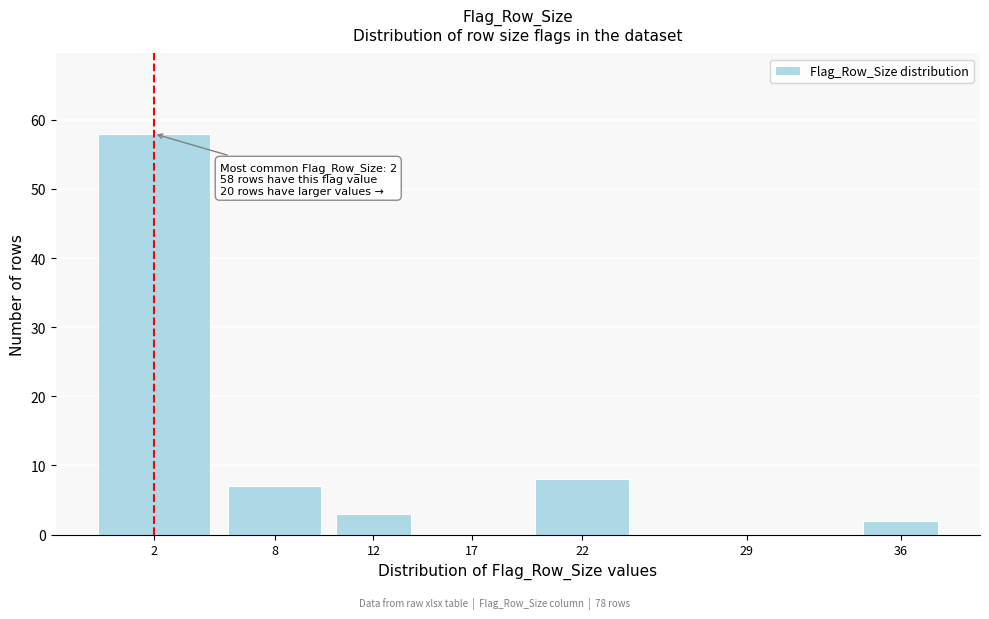

Reading left to right, list all the values displayed in this chart.

2=58	8=7	12=3	17=0	22=8	29=0	36=2